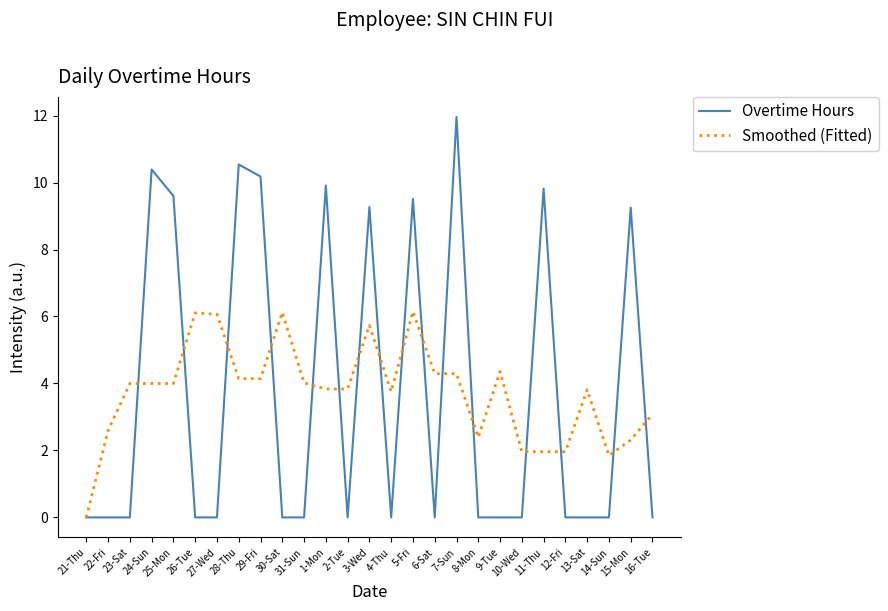

List the series in order of their peak value, lowest first.

Smoothed (Fitted), Overtime Hours